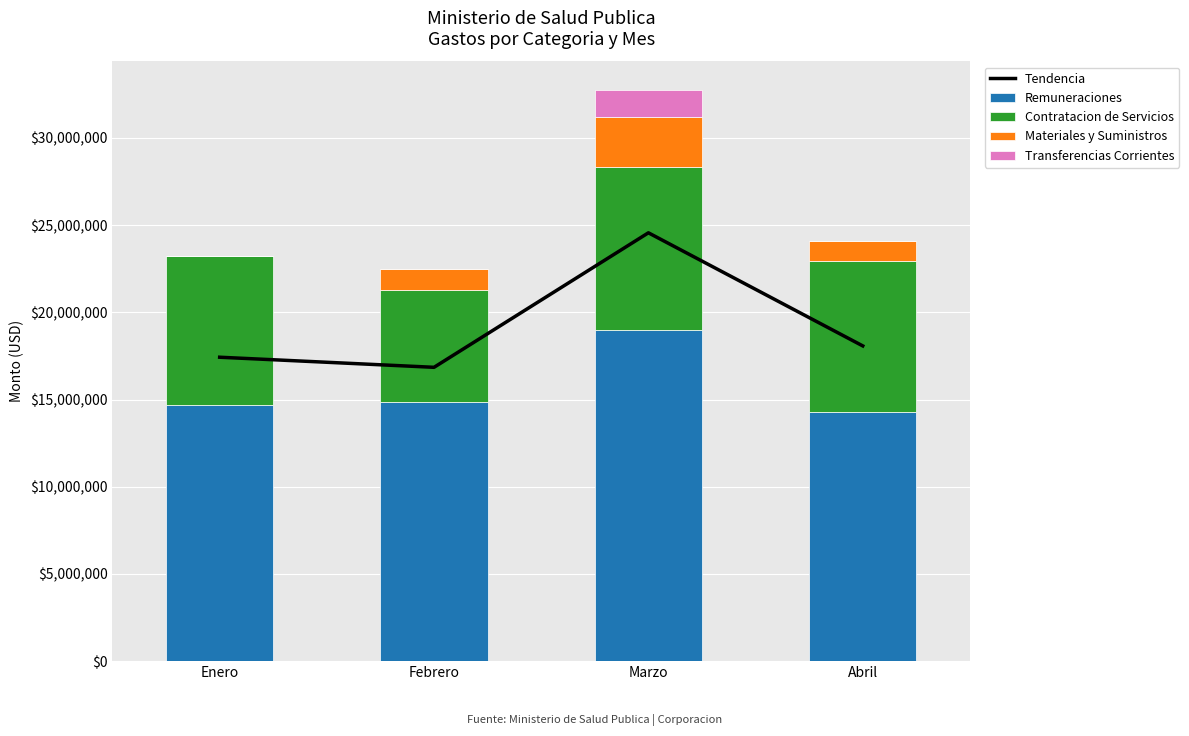

At which label does Remuneraciones first exceed 14848001?

Febrero